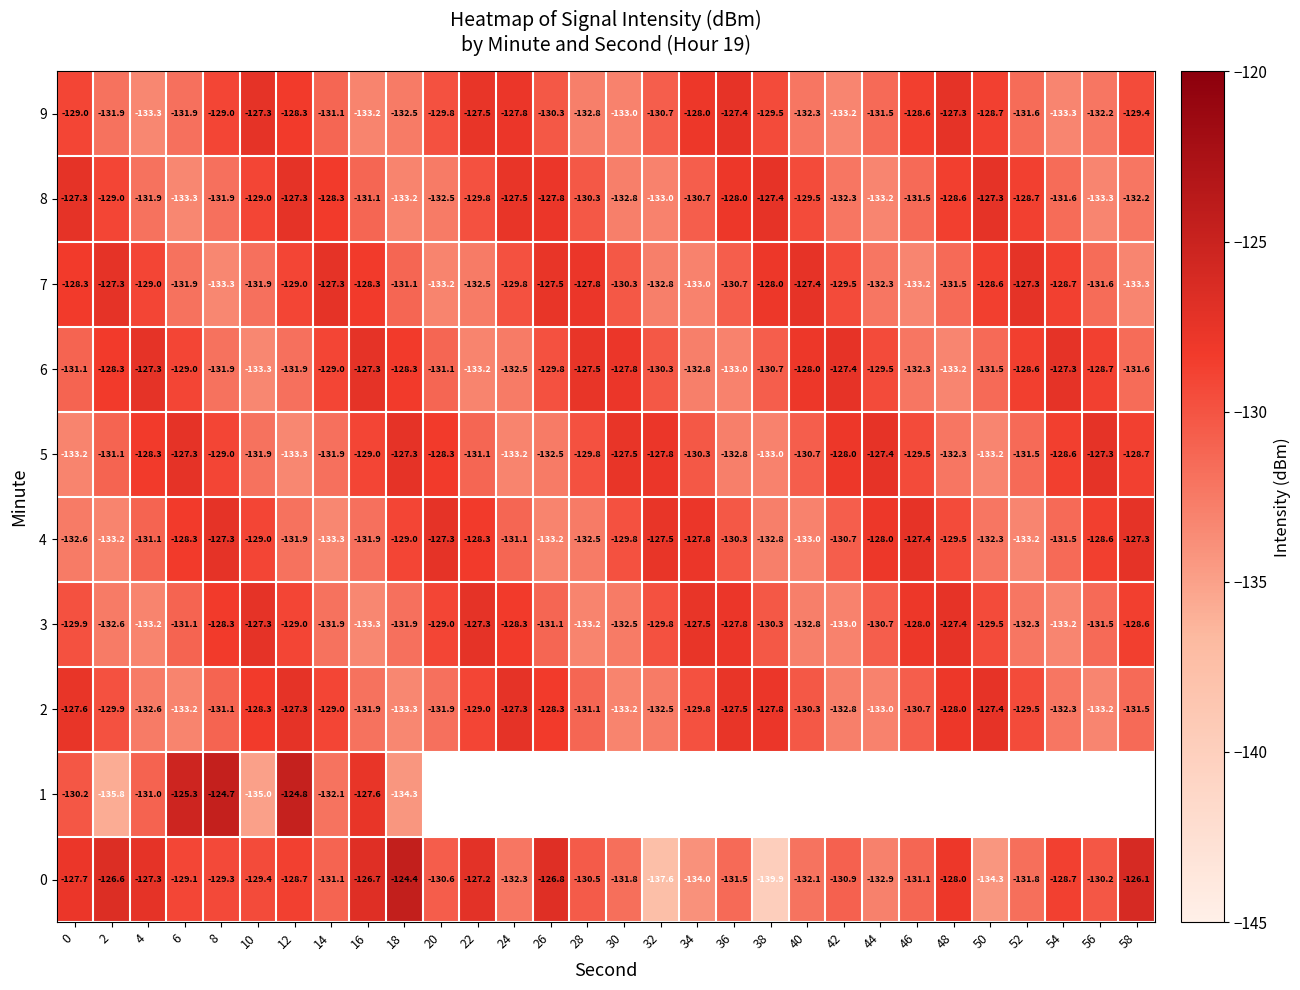

The value of 5 at 30 is -127.5. True or false?

True